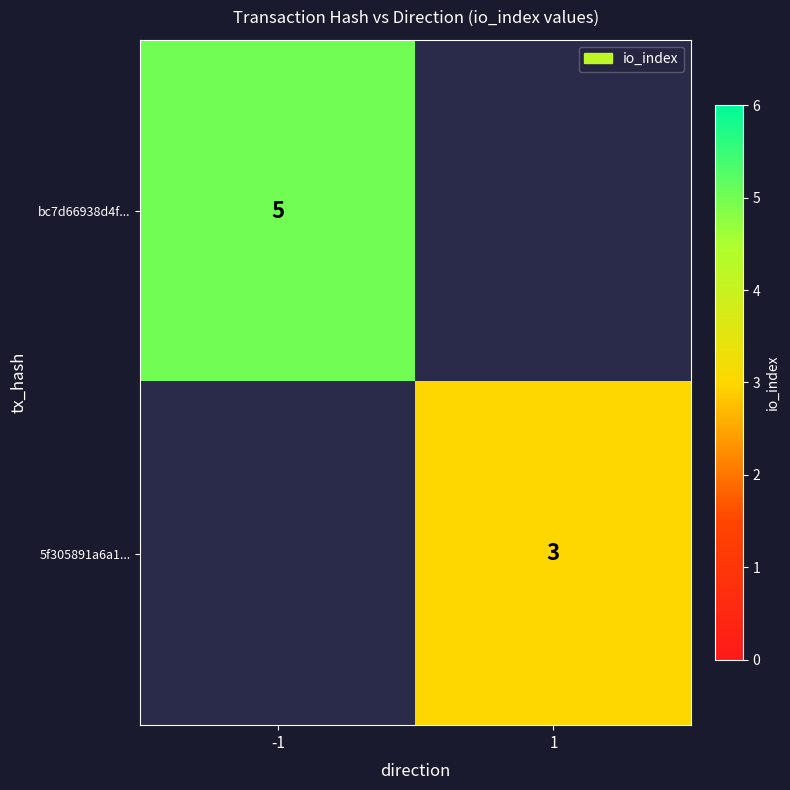

How many categories are shown in the chart?

2